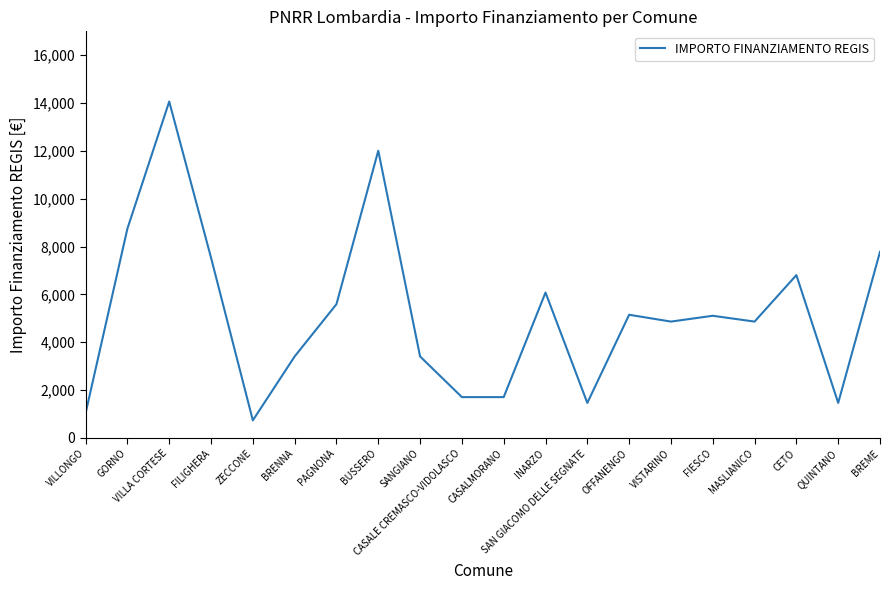

Is this an area chart (filled region under the line)?

No